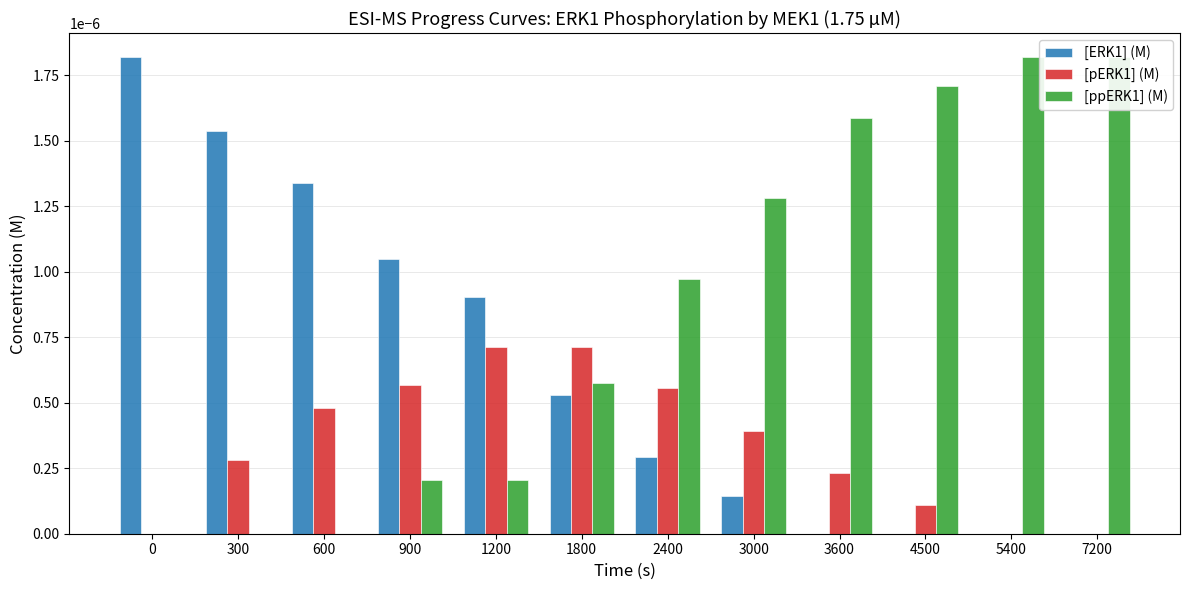

Reading left to right, list all the values displayed in this chart.

[ERK1] (M): 0.0	0.0	0.0	0.0	0.0	0.0	0.0	0.0	0.0	0.0	0.0	0.0
[pERK1] (M): 0.0	0.0	0.0	0.0	0.0	0.0	0.0	0.0	0.0	0.0	0.0	0.0
[ppERK1] (M): 0.0	0.0	0.0	0.0	0.0	0.0	0.0	0.0	0.0	0.0	0.0	0.0